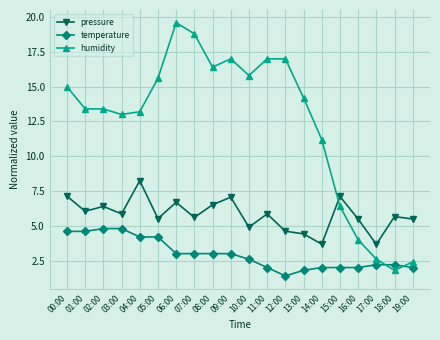

How many lines are shown in the chart?

3